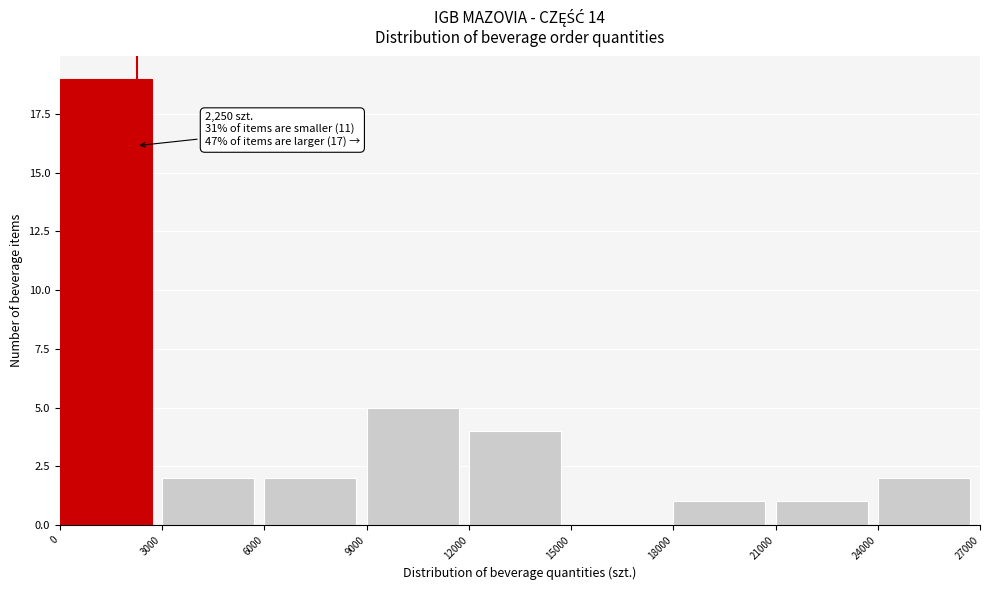

Over which range of the x-axis is the bar tallest?

0 to 3000